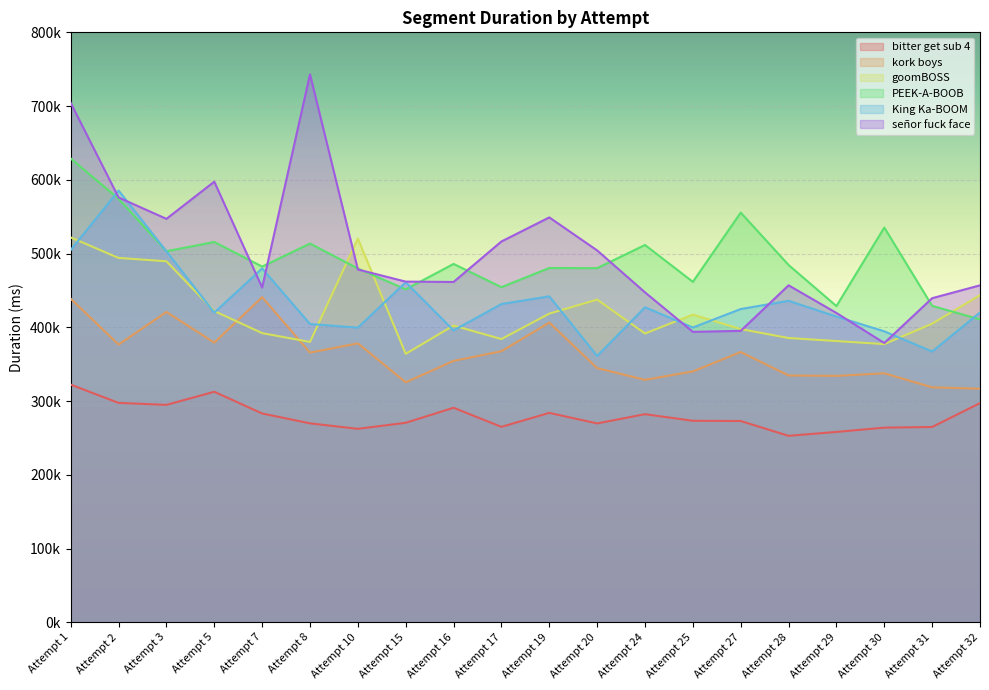

Reading left to right, what are all the values shown in this chart?

bitter get sub 4: Attempt 1=322284	Attempt 2=297520	Attempt 3=294819	Attempt 5=312595	Attempt 7=283149	Attempt 8=269778	Attempt 10=262327	Attempt 15=270534	Attempt 16=290909	Attempt 17=265017	Attempt 19=283965	Attempt 20=269660	Attempt 24=282199	Attempt 25=273258	Attempt 27=272930	Attempt 28=252829	Attempt 29=258148	Attempt 30=263949	Attempt 31=264829	Attempt 32=297231
kork boys: Attempt 1=438807	Attempt 2=376559	Attempt 3=420832	Attempt 5=379217	Attempt 7=440893	Attempt 8=365737	Attempt 10=378252	Attempt 15=325435	Attempt 16=354477	Attempt 17=367575	Attempt 19=406433	Attempt 20=344689	Attempt 24=328765	Attempt 25=340189	Attempt 27=366495	Attempt 28=334673	Attempt 29=334114	Attempt 30=337665	Attempt 31=318599	Attempt 32=316712
goomBOSS: Attempt 1=521879	Attempt 2=494076	Attempt 3=489527	Attempt 5=422059	Attempt 7=392098	Attempt 8=380161	Attempt 10=520366	Attempt 15=364050	Attempt 16=402356	Attempt 17=384063	Attempt 19=418528	Attempt 20=437570	Attempt 24=391613	Attempt 25=417241	Attempt 27=397598	Attempt 28=385479	Attempt 29=381379	Attempt 30=377203	Attempt 31=404939	Attempt 32=443558
PEEK-A-BOOB: Attempt 1=628971	Attempt 2=574234	Attempt 3=503180	Attempt 5=515688	Attempt 7=482343	Attempt 8=513610	Attempt 10=479731	Attempt 15=451481	Attempt 16=485949	Attempt 17=454432	Attempt 19=480427	Attempt 20=480219	Attempt 24=511634	Attempt 25=461642	Attempt 27=555532	Attempt 28=484473	Attempt 29=428796	Attempt 30=535287	Attempt 31=429076	Attempt 32=410701
King Ka-BOOM: Attempt 1=504835	Attempt 2=585493	Attempt 3=503025	Attempt 5=419947	Attempt 7=479836	Attempt 8=404446	Attempt 10=399615	Attempt 15=461128	Attempt 16=395838	Attempt 17=431570	Attempt 19=442020	Attempt 20=361128	Attempt 24=427185	Attempt 25=399739	Attempt 27=424776	Attempt 28=435908	Attempt 29=414598	Attempt 30=394539	Attempt 31=367171	Attempt 32=420137
señor fuck face: Attempt 1=704264	Attempt 2=576054	Attempt 3=547067	Attempt 5=597489	Attempt 7=453942	Attempt 8=743045	Attempt 10=478375	Attempt 15=461964	Attempt 16=461487	Attempt 17=516381	Attempt 19=549038	Attempt 20=504270	Attempt 24=447377	Attempt 25=393837	Attempt 27=395176	Attempt 28=456927	Attempt 29=419474	Attempt 30=378694	Attempt 31=439475	Attempt 32=456927